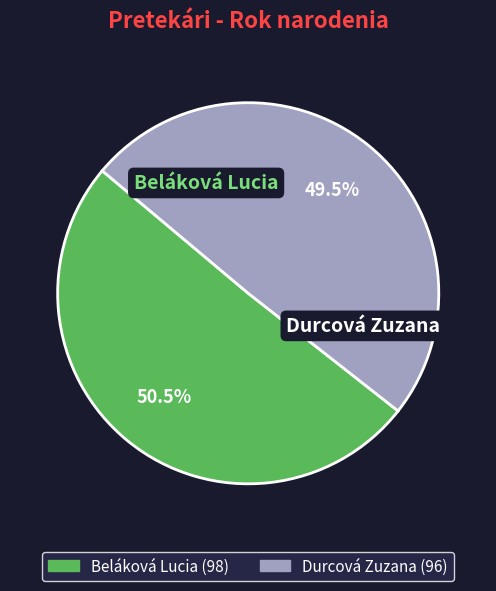

Count the number of slices in the pie.

2